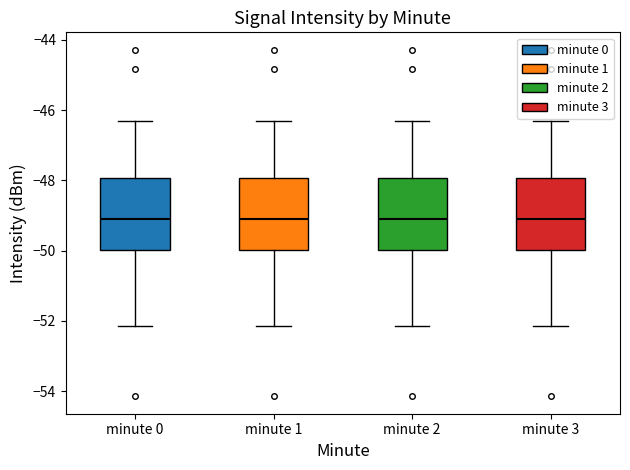

Reading left to right, transcribe this box plot: for each box, give where its median line is, the range the box spans, and where its two whiskers end, as read against the y-axis. The values are not printed on the chart, so give them approximately, as read against the axis.

minute 0: median -49.2, box -50.0 to -48.0, whiskers -52.2 to -46.2
minute 1: median -49.2, box -50.0 to -48.0, whiskers -52.2 to -46.2
minute 2: median -49.2, box -50.0 to -48.0, whiskers -52.2 to -46.2
minute 3: median -49.2, box -50.0 to -48.0, whiskers -52.2 to -46.2